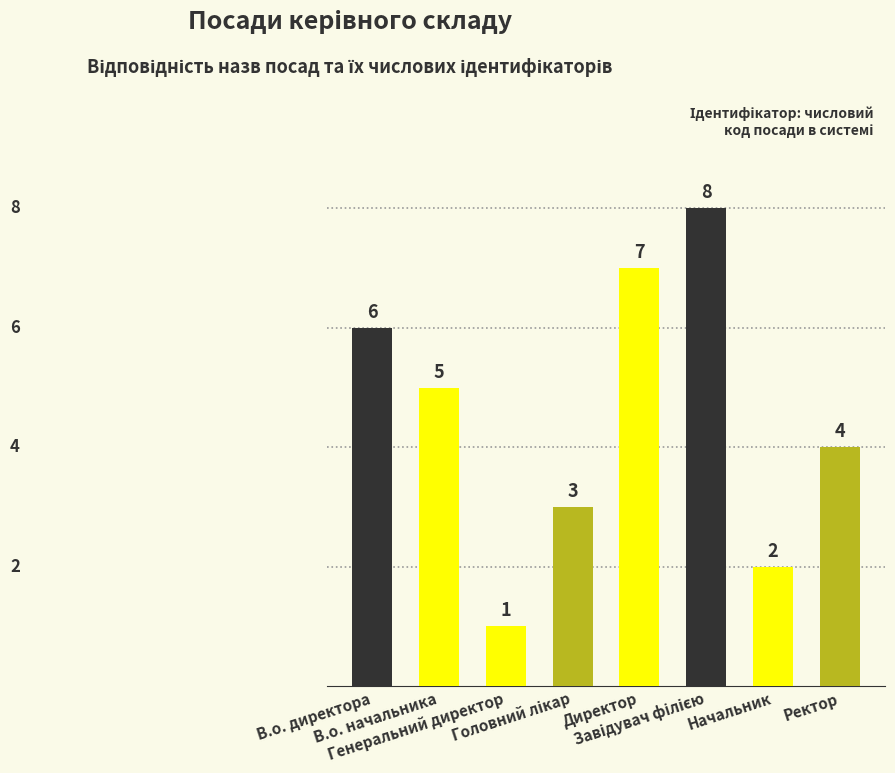

Are the bars horizontal?

No